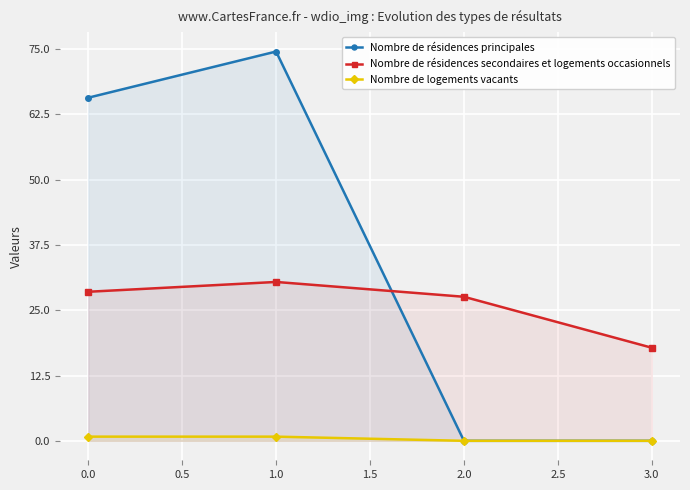

At which label does Nombre de résidences secondaires et logements occasionnels first exceed 28?

0.0